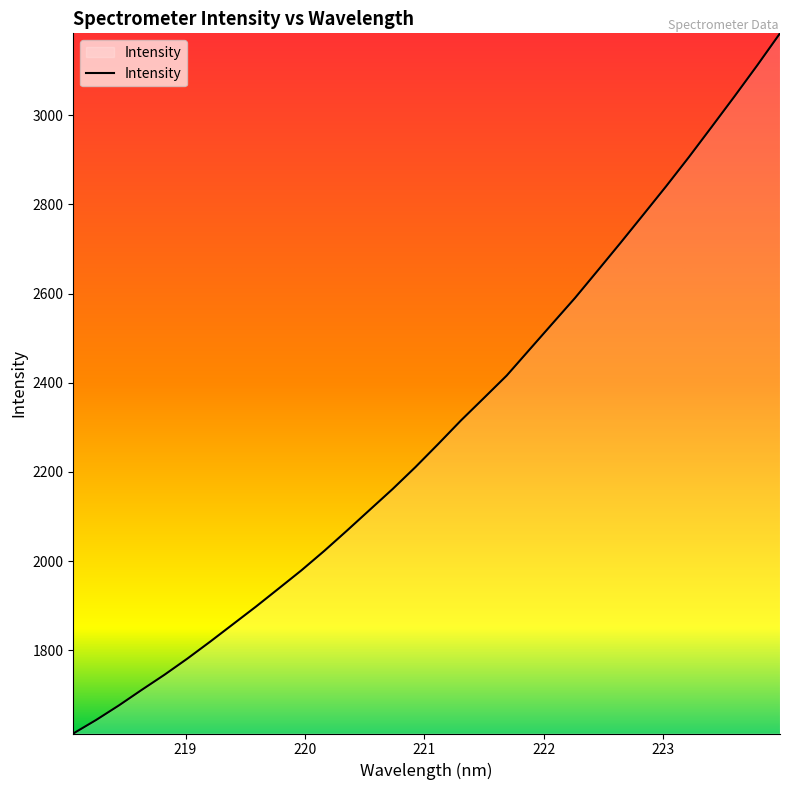

Does the chart have visible grid lines?

No